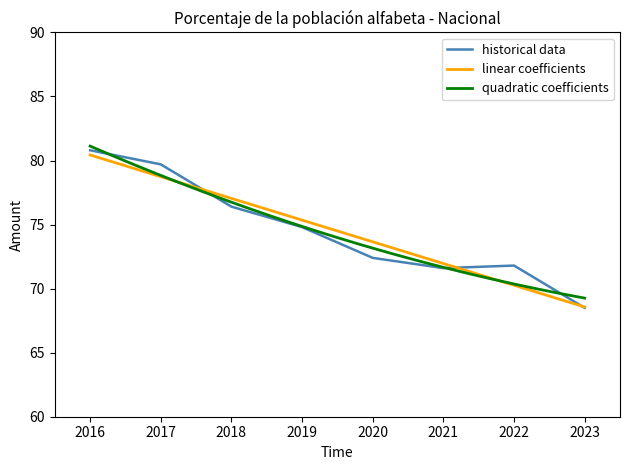

Between 2016 and 2020, which is larger?

2016